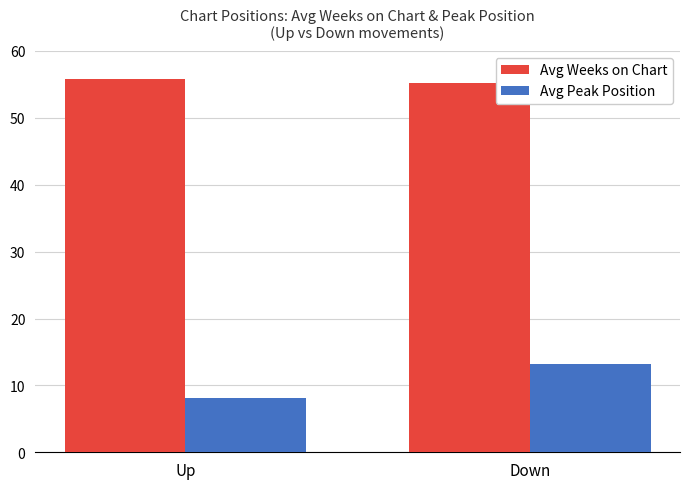

True or false: Avg Weeks on Chart has a value of 55.2 at Down.

True